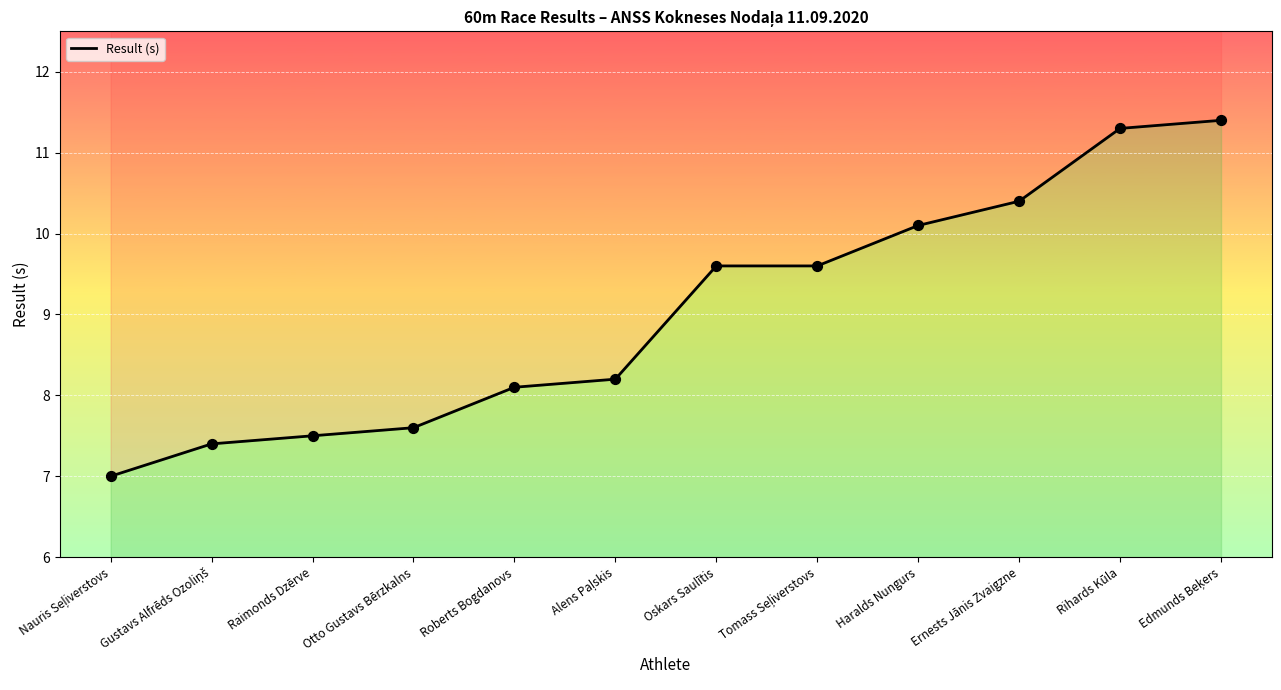

Which has a higher value, Roberts Bogdanovs or Raimonds Dzērve?

Roberts Bogdanovs